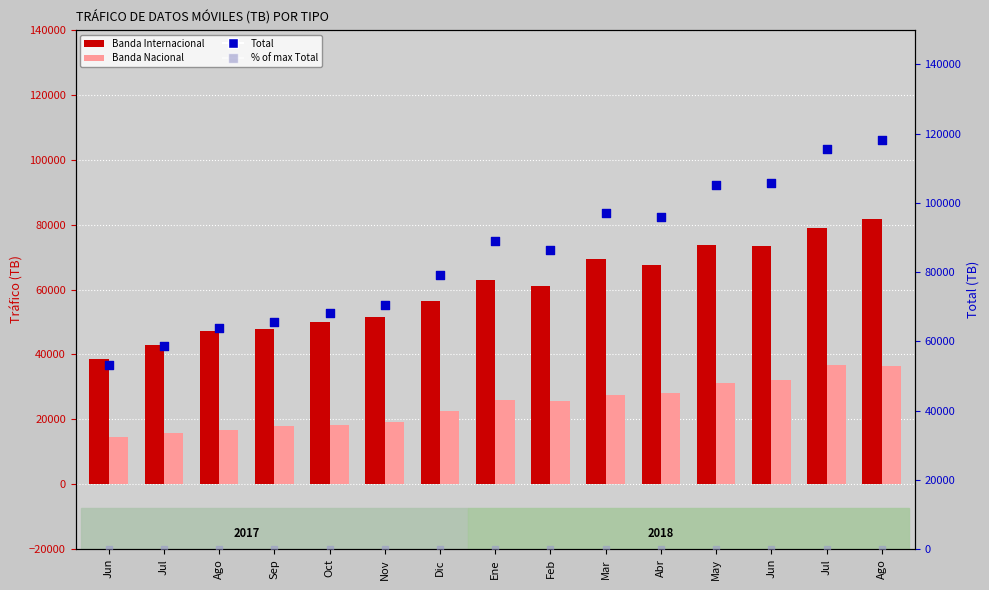

At how many categories does at least one series exceed 38849?

15